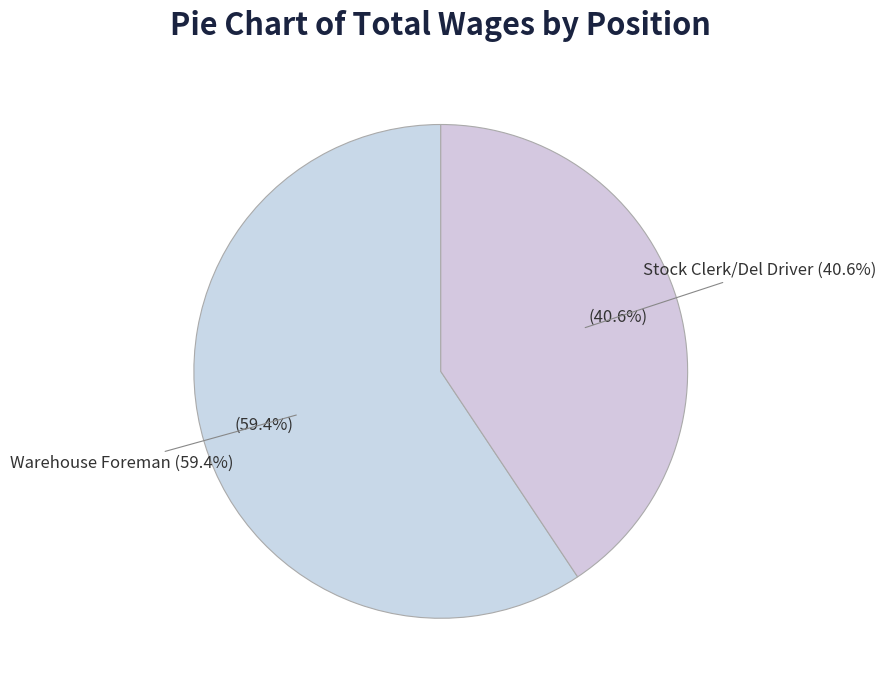

Combined, what portion of the pie is Stock Clerk/Del Driver and Warehouse Foreman?

100.0%